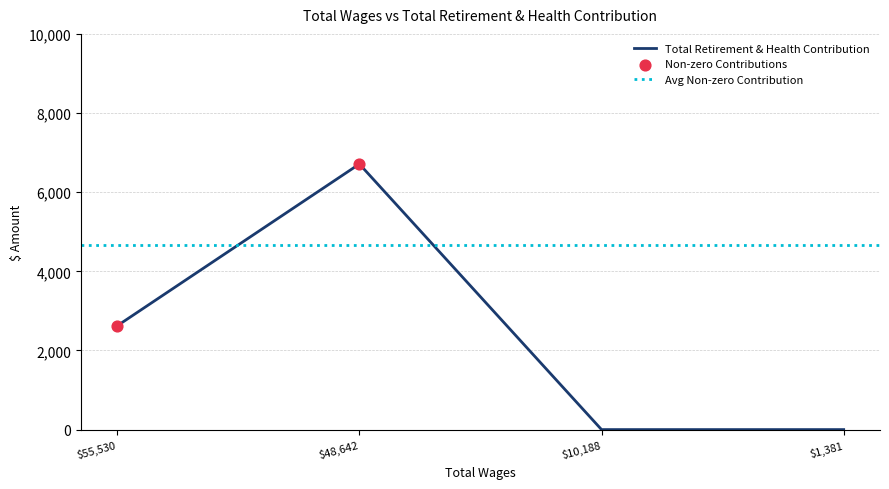

What is the change in value from 55530.0 to 1381.0?

-2623